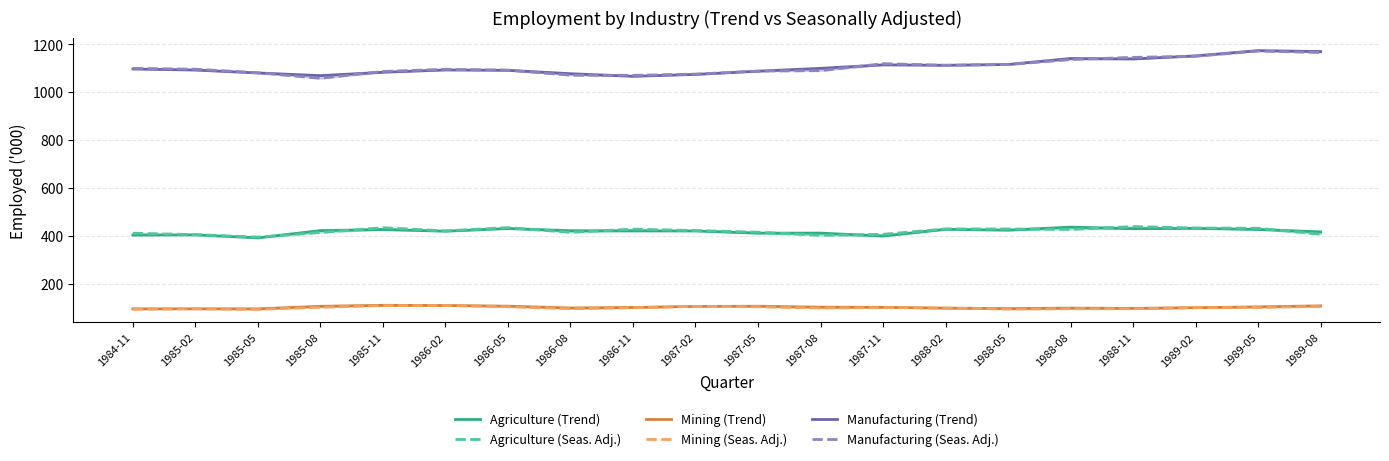

The value of Manufacturing (Seas. Adj.) at 1989-05 is 596.8. True or false?

False